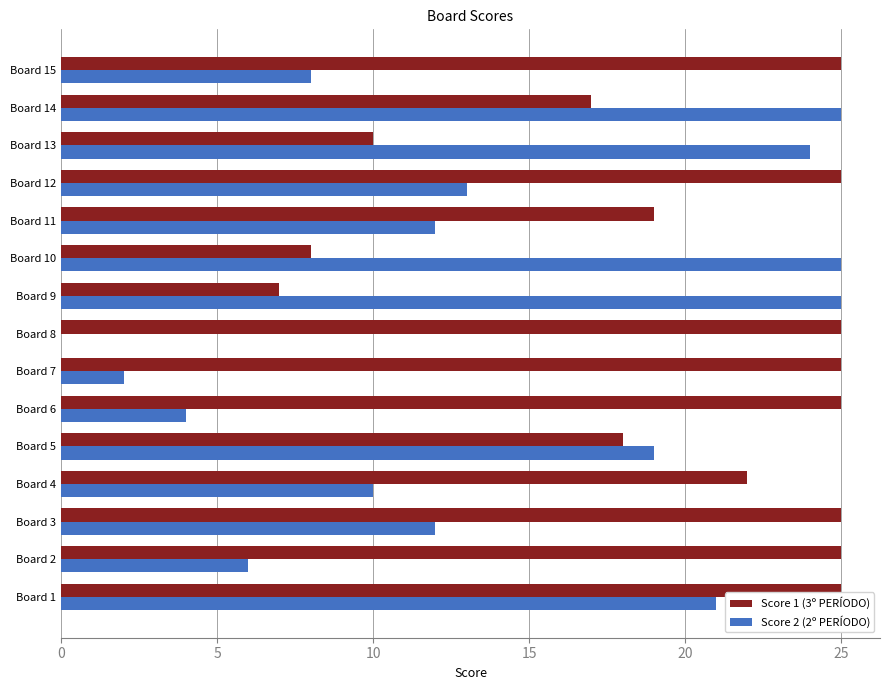

What is the maximum value shown in the chart?

25